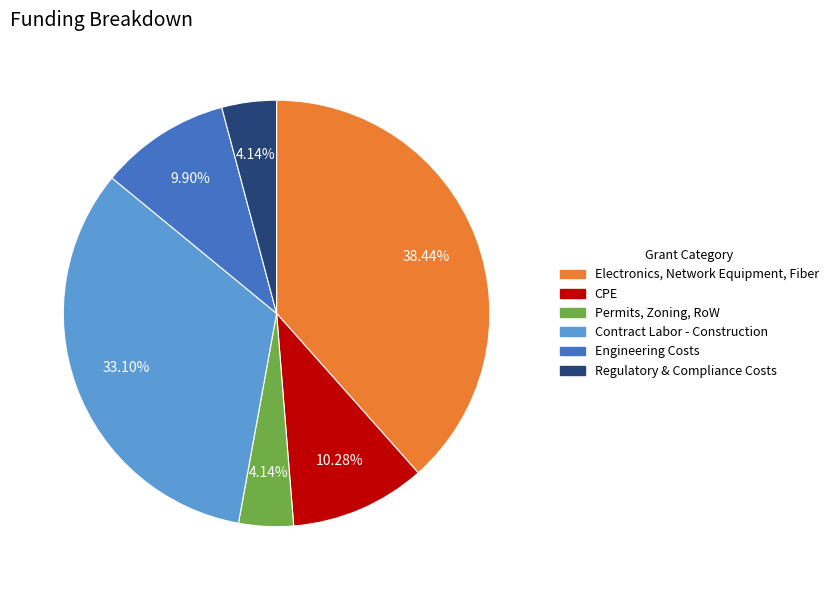

To the nearest percent, what is the difference between the largest and smallest slice percentages?

34%